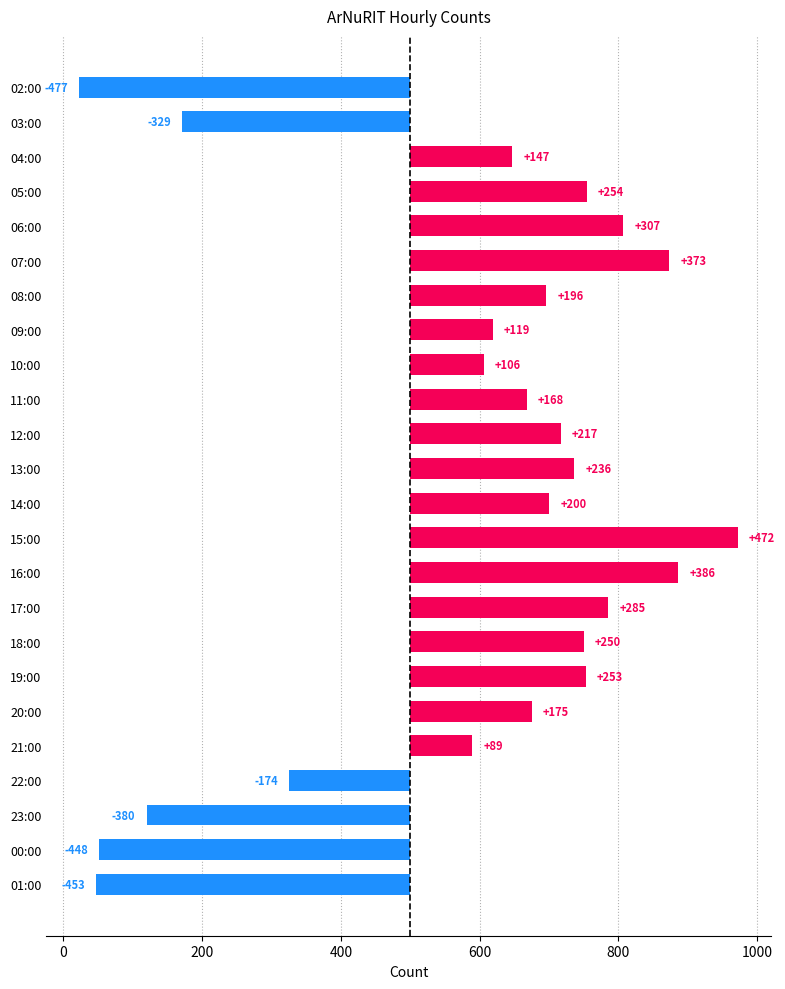

What is the average value?

82